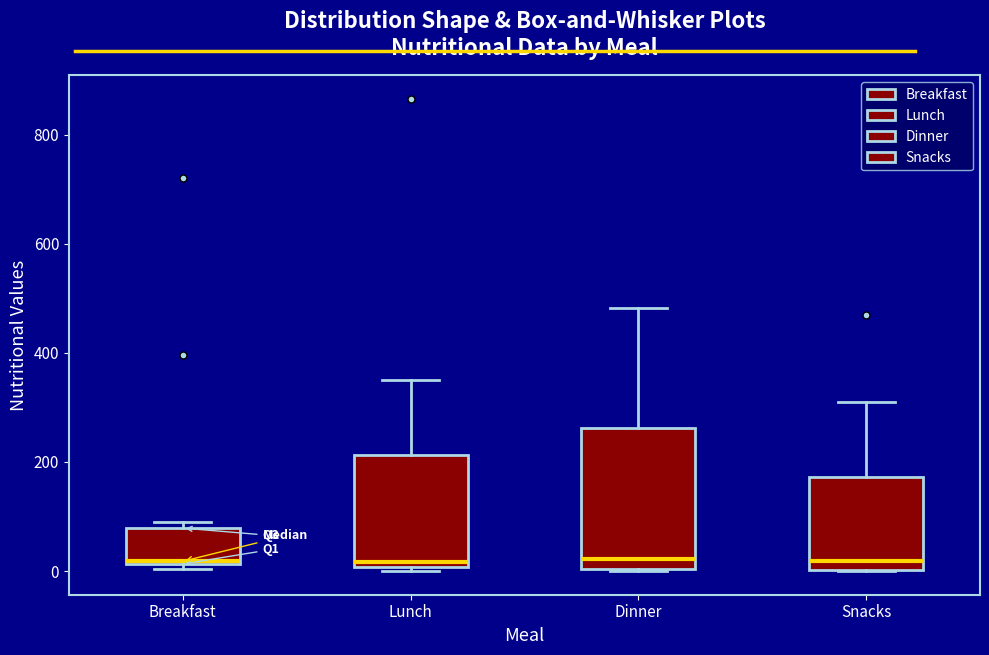

Reading left to right, read every box against the y-axis: the position of its median line, the range the box covers, and the ends of its whiskers. The values are not printed on the chart, so give them approximately, as read against the axis.

Breakfast: median 20, box 20 to 80, whiskers 0 to 80 (just above the box's upper edge)
Lunch: median 20, box 0 to 220, whiskers 0 (just below the box's lower edge) to 360
Dinner: median 20, box 0 to 260, whiskers 0 to 480
Snacks: median 20, box 0 to 180, whiskers 0 to 320